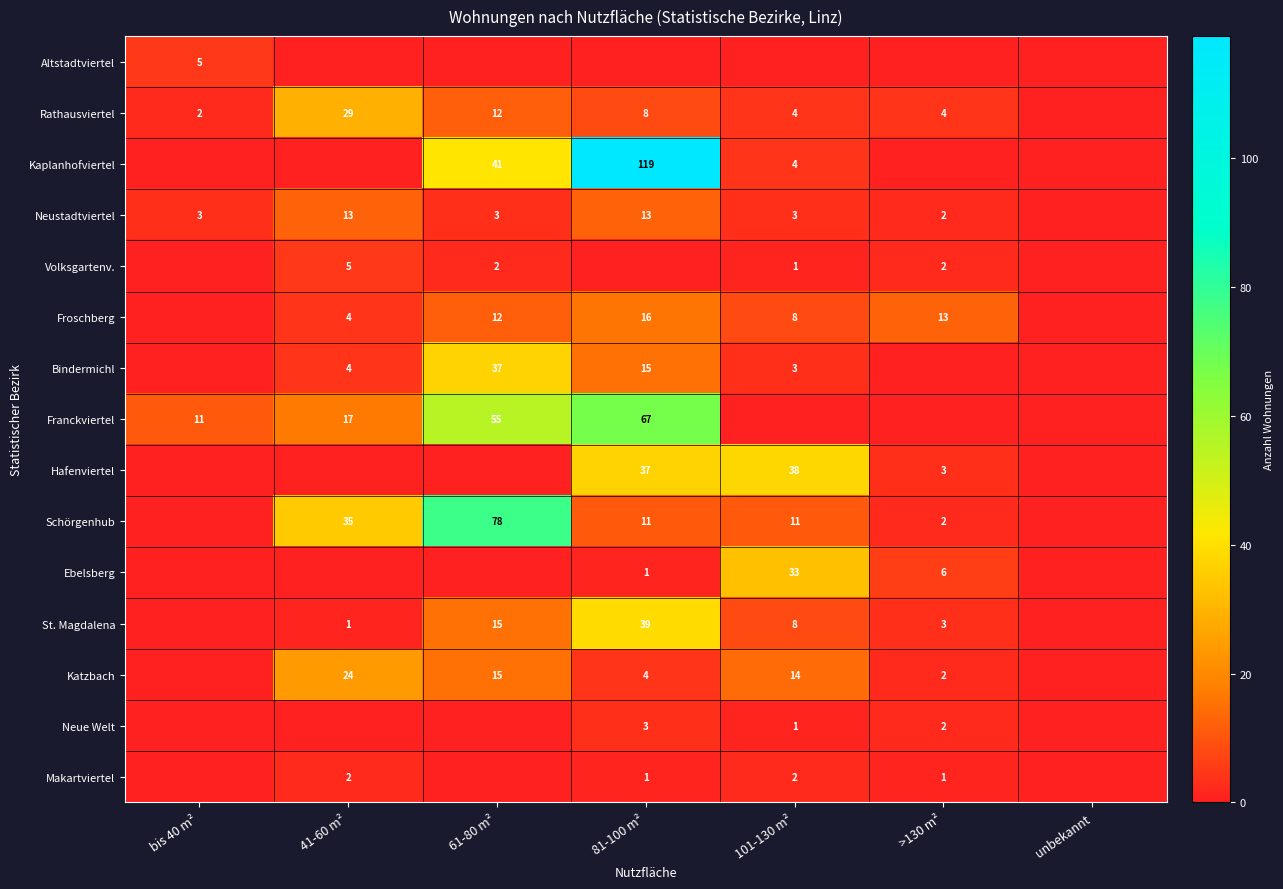

Rank the categories by Franckviertel value from lowest to highest.

101-130 m², >130 m², unbekannt, bis 40 m², 41-60 m², 61-80 m², 81-100 m²